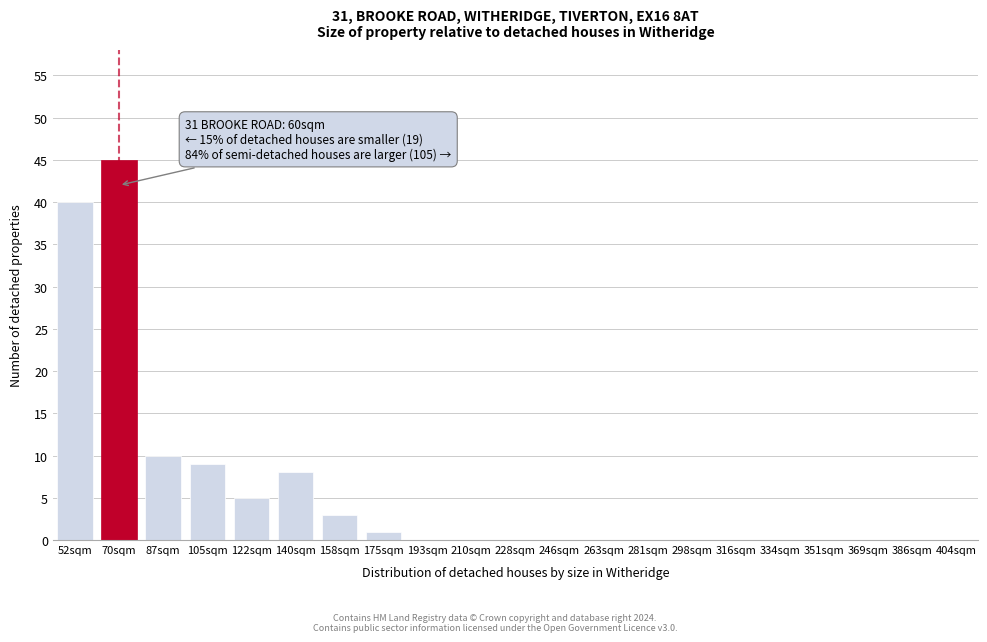

Reading left to right, transcribe all the data shown in this chart.

52sqm=40	70sqm=45	87sqm=10	105sqm=9	122sqm=5	140sqm=8	158sqm=3	175sqm=1	193sqm=0	210sqm=0	228sqm=0	246sqm=0	263sqm=0	281sqm=0	298sqm=0	316sqm=0	334sqm=0	351sqm=0	369sqm=0	386sqm=0	404sqm=0